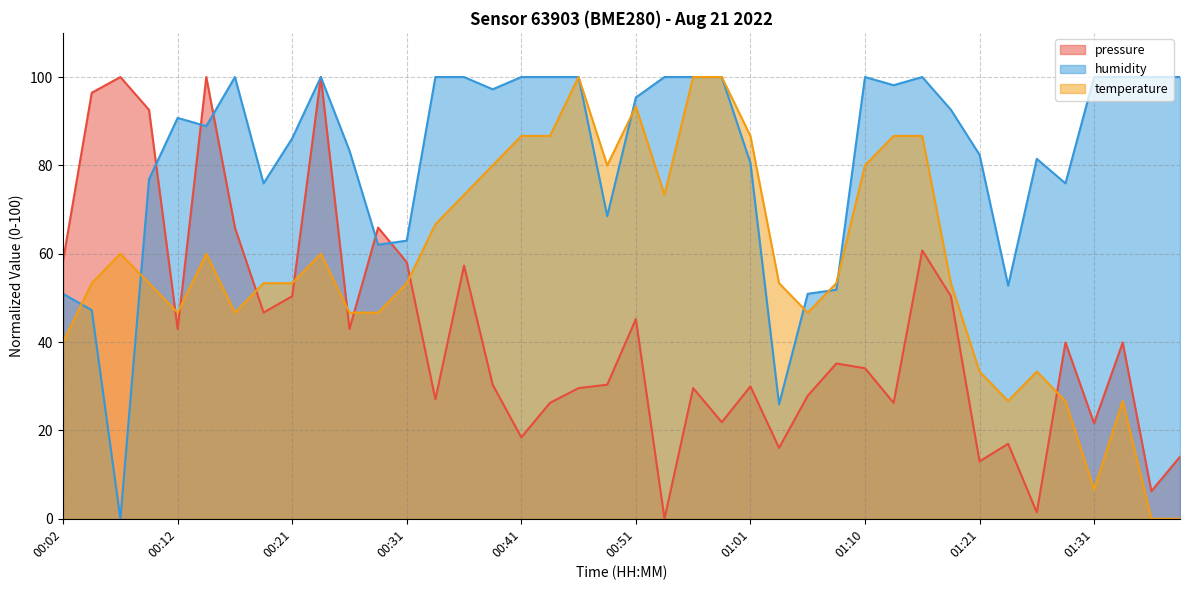

What is the total value across all series at 01:36?

106.2